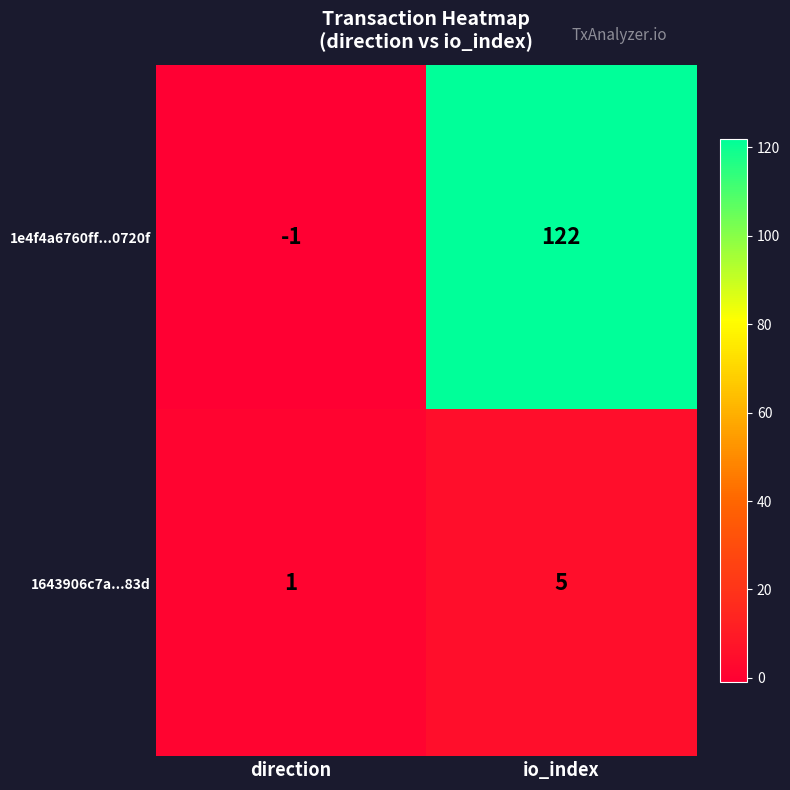

How many values in the 1643906c7a...83d series are below 5?

1